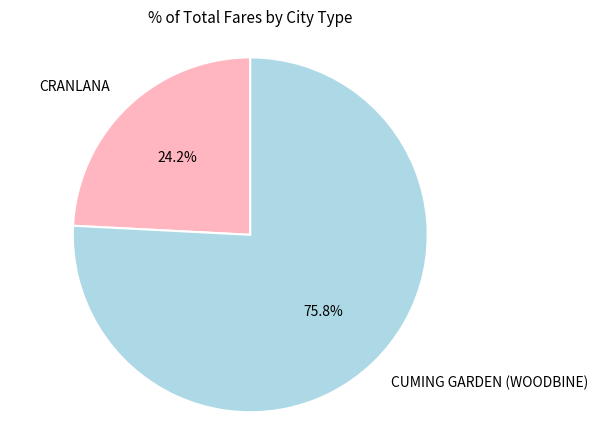

Is the sum of CUMING GARDEN (WOODBINE) and CRANLANA greater than half?

Yes